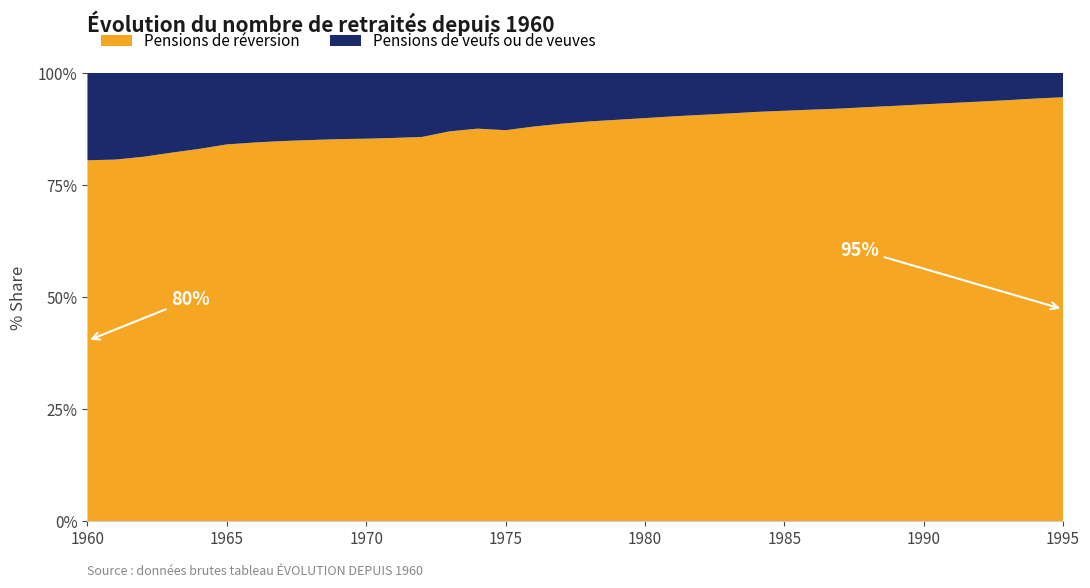

Reading left to right, list all the values displayed in this chart.

Pensions de réversion: 120105	131081	145098	161723	185681	208973	228571	254634	275280	295994	322212	345663	367297	429224	474143	503455	529983	548858	573681	597292	620587	644856	664318	682590	705091	716583	728977	736818	747332	753215	758270	760159	760209	761016	774554	774022
Pensions de veufs ou de veuves: 29105	31450	33436	35060	37949	39697	42059	45682	48561	51368	55479	58695	61304	64405	67412	73852	72224	70244	69772	69878	69688	69396	68787	68085	67297	66262	65182	63836	61875	59813	57302	54828	52146	49457	47188	44544